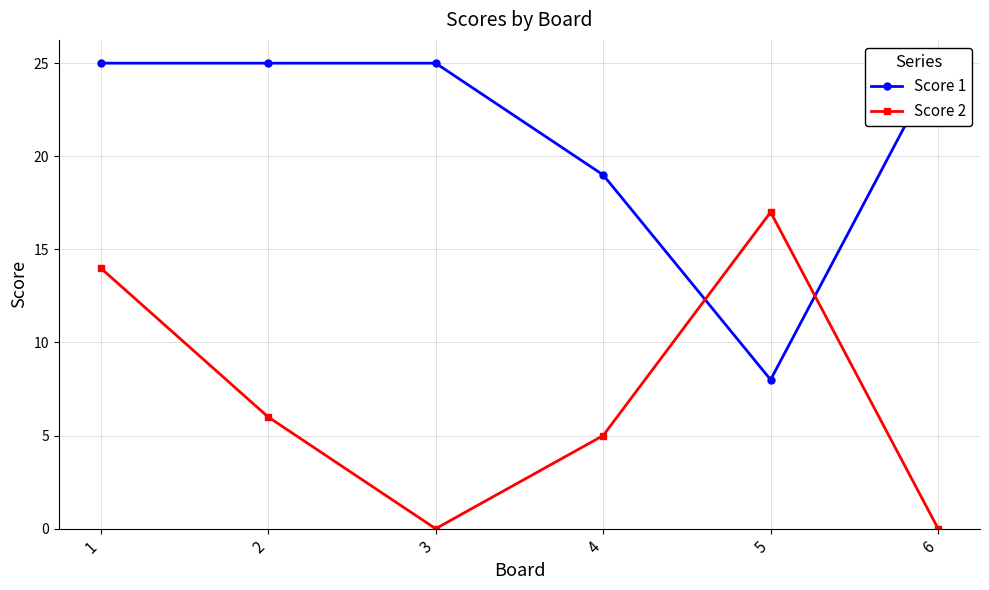

How many values in the Score 2 series exceed 6?

2